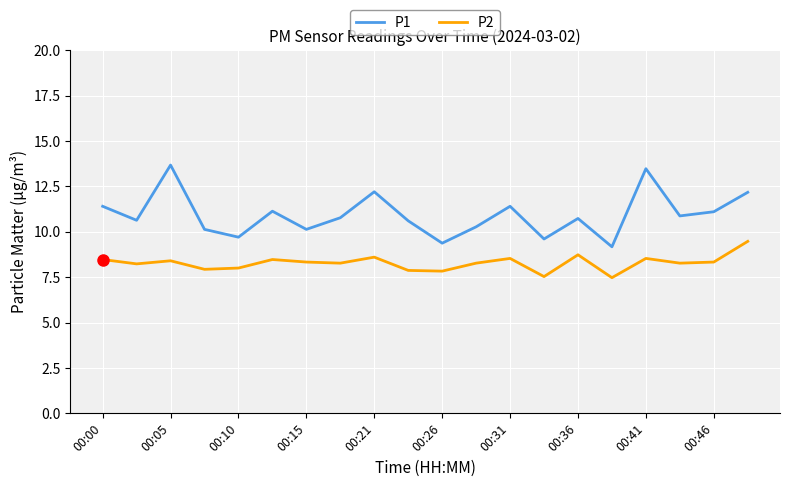

What is the average value of the P2 series?

8.3